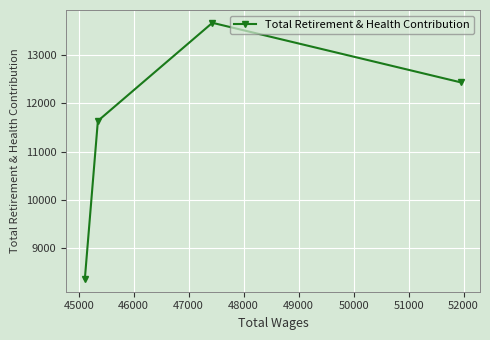

What is the greatest value displayed?

13672